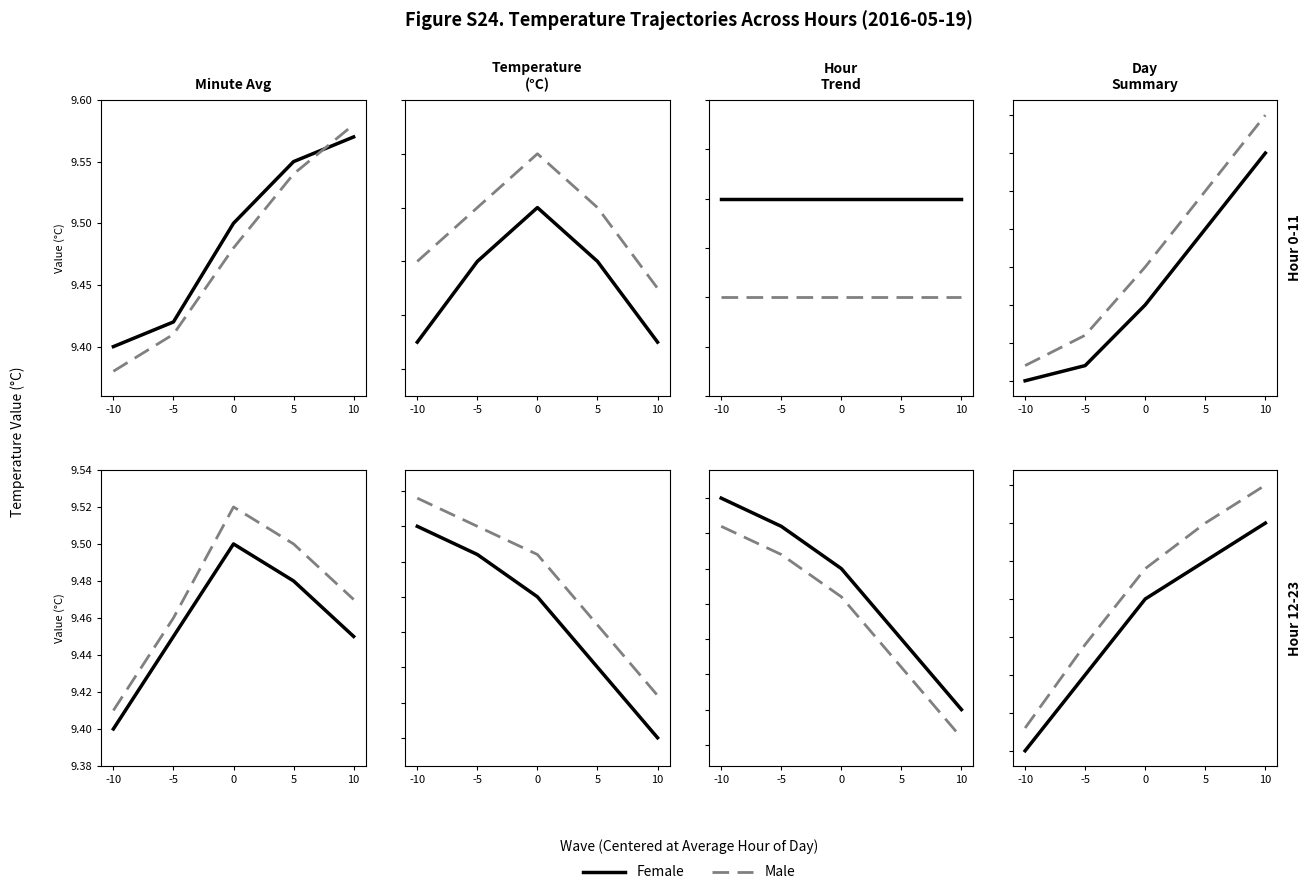

Between 0 and 5, which series saw the biggest shift?

Male